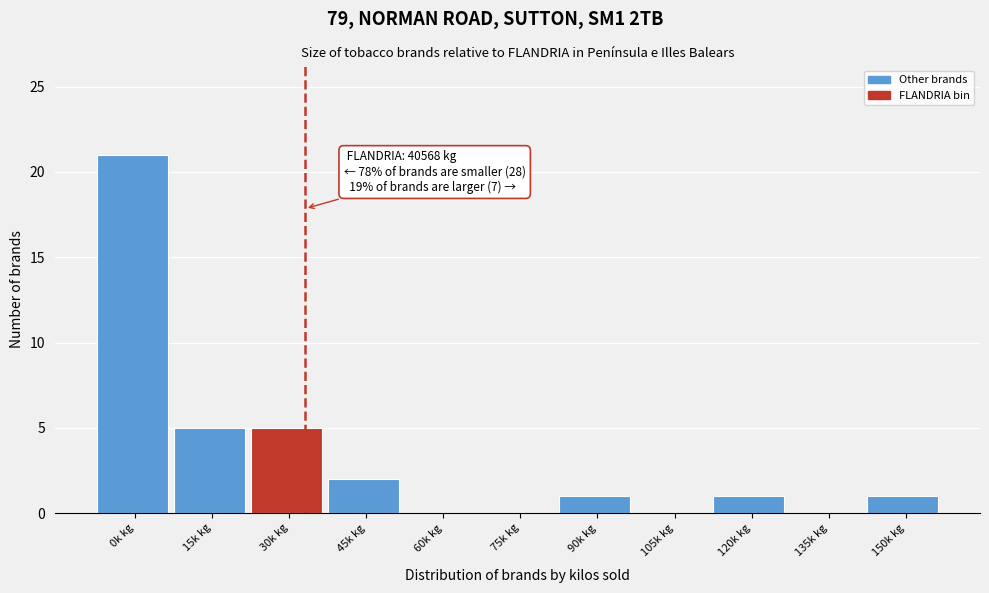

Reading right to left, extract all data points from this chart.

150k kg=1	135k kg=0	120k kg=1	105k kg=0	90k kg=1	75k kg=0	60k kg=0	45k kg=2	30k kg=5	15k kg=5	0k kg=21